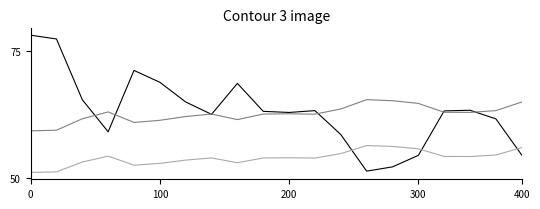

What is the minimum value shown in the chart?

51.1